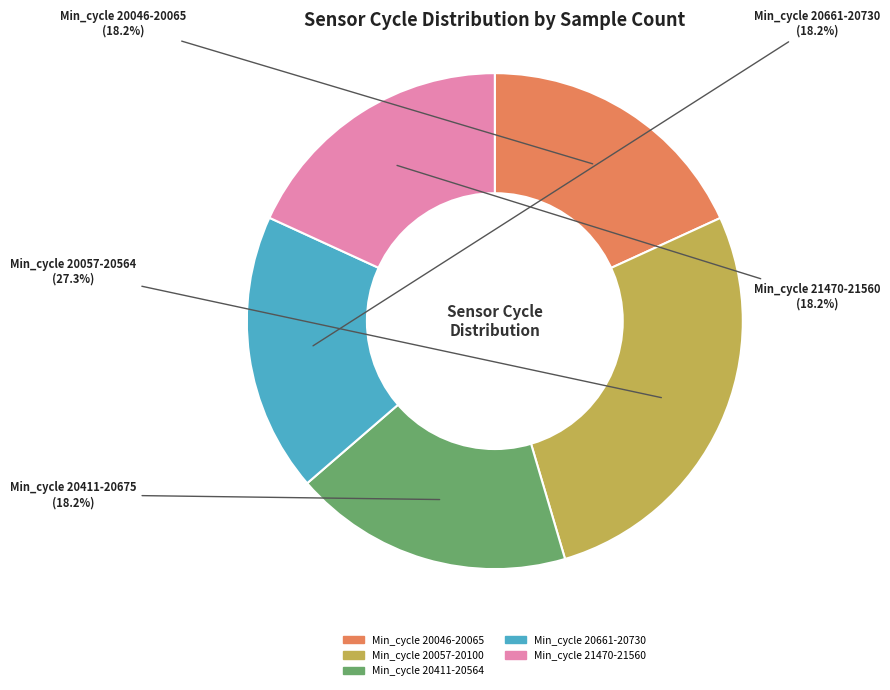

Is there any slice that represents more than half of the pie?

No